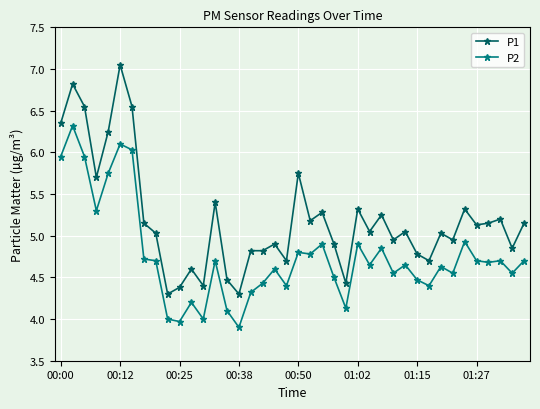

True or false: P2 has more than 1 interior local peaks.

True